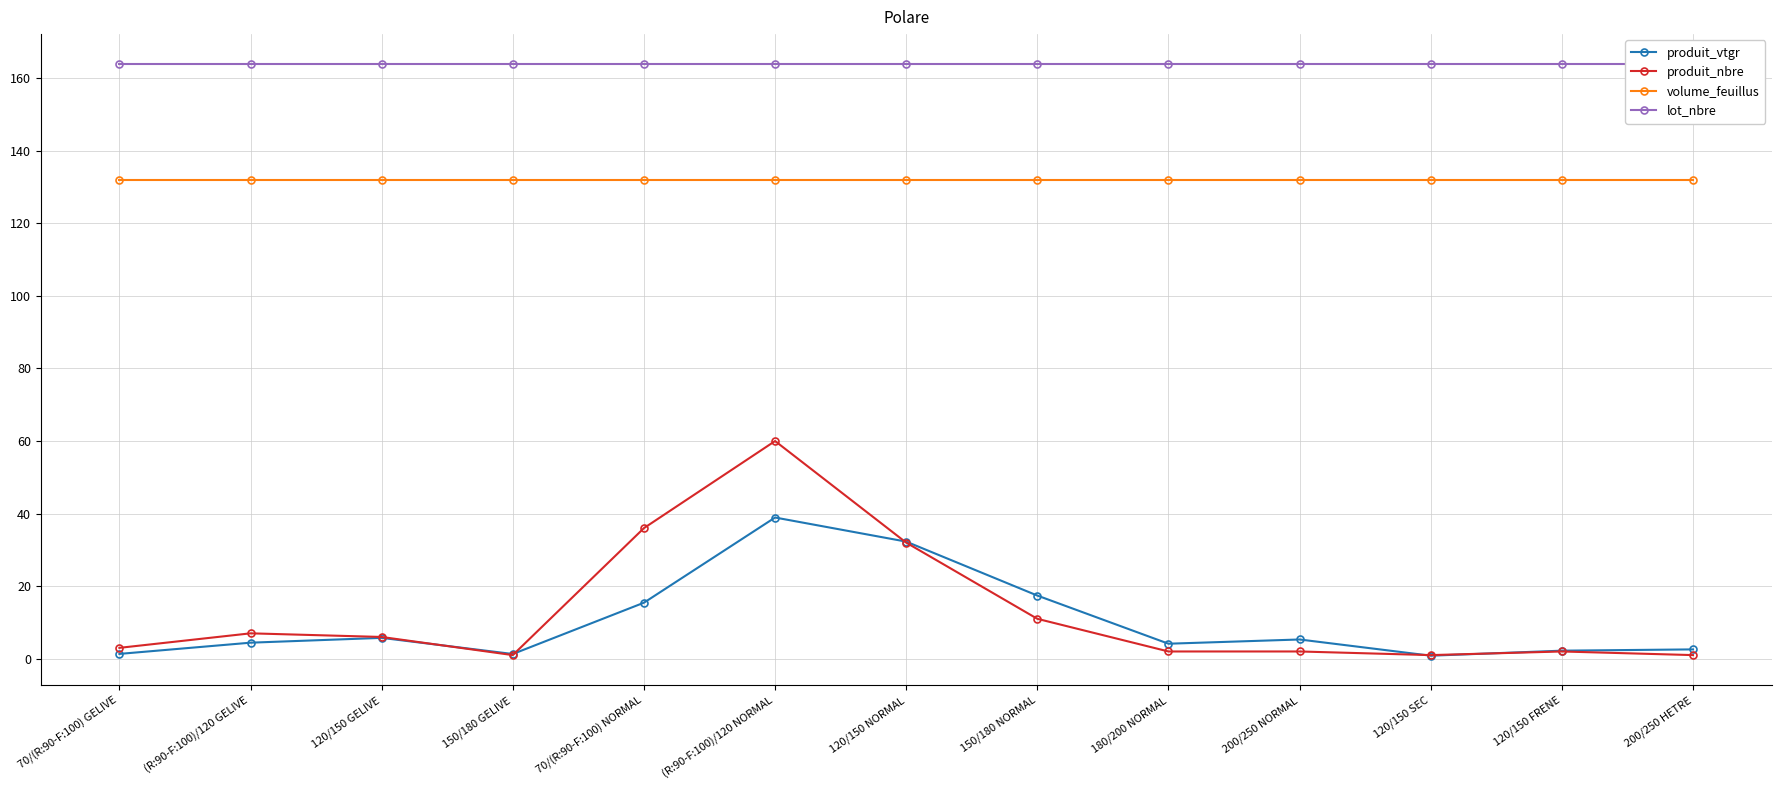

How many lines are shown in the chart?

4